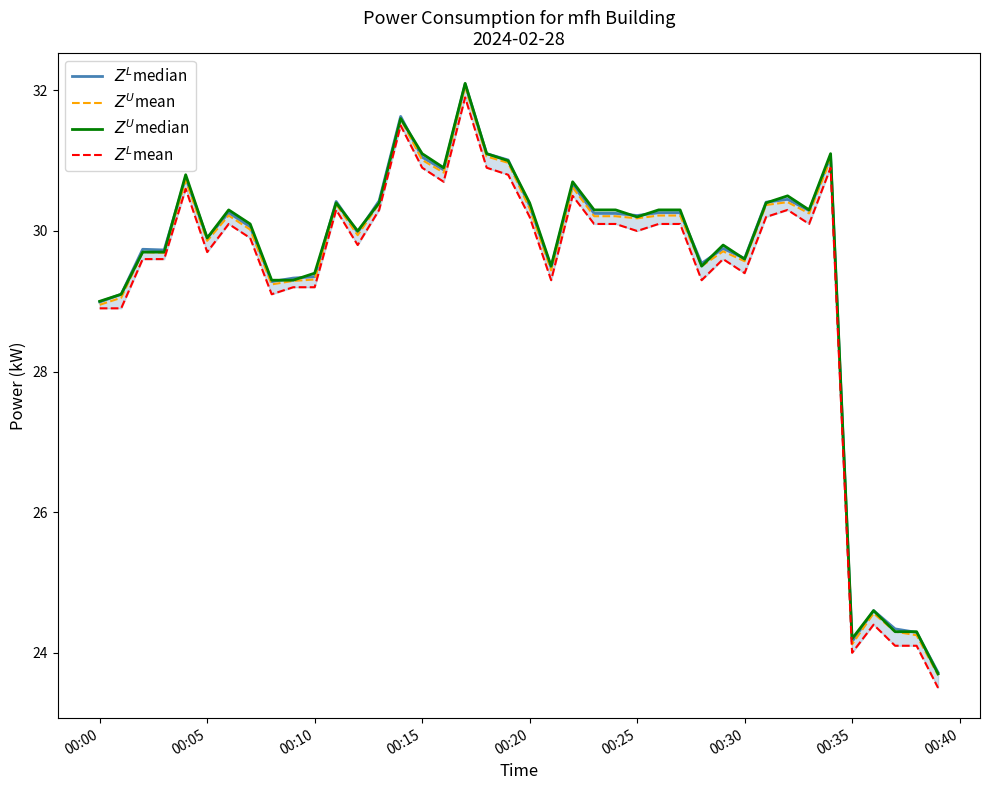

Which series has the largest total across all categories?

$Z^U$median